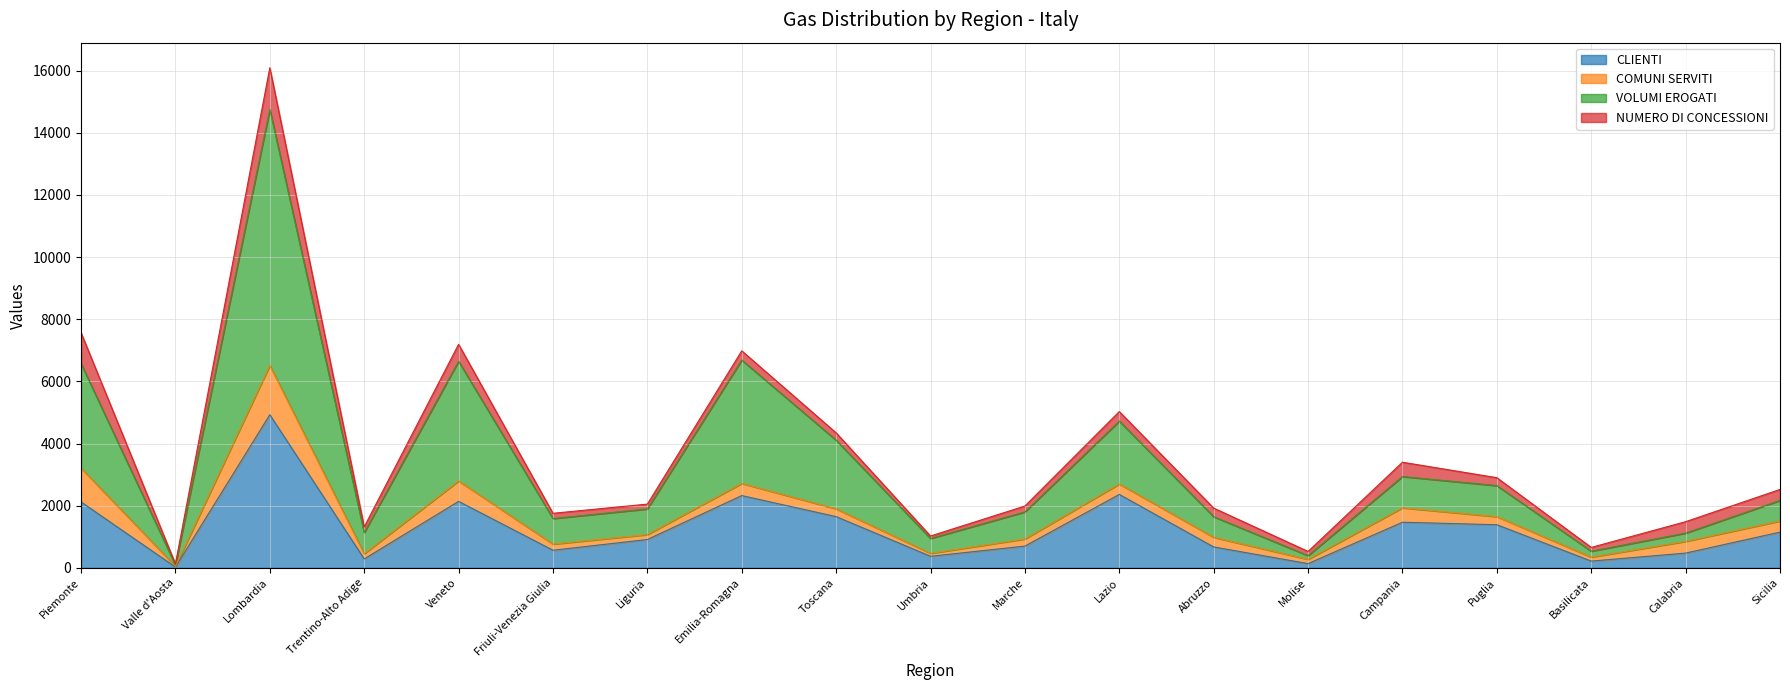

What is the label of the 11th point from the left?

Marche